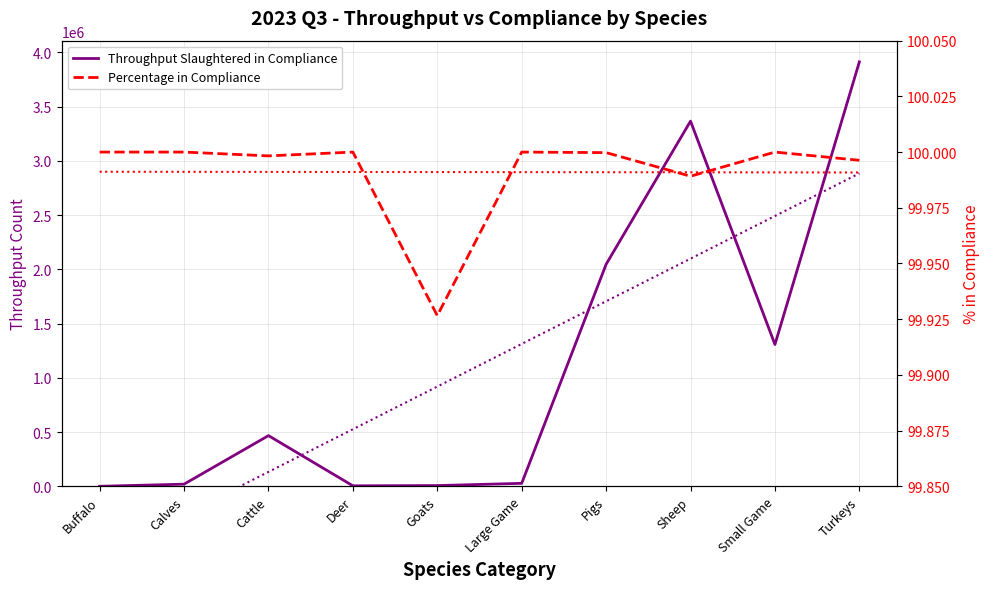

What is the approximate value of Throughput Slaughtered in Compliance at Cattle?

467262.0